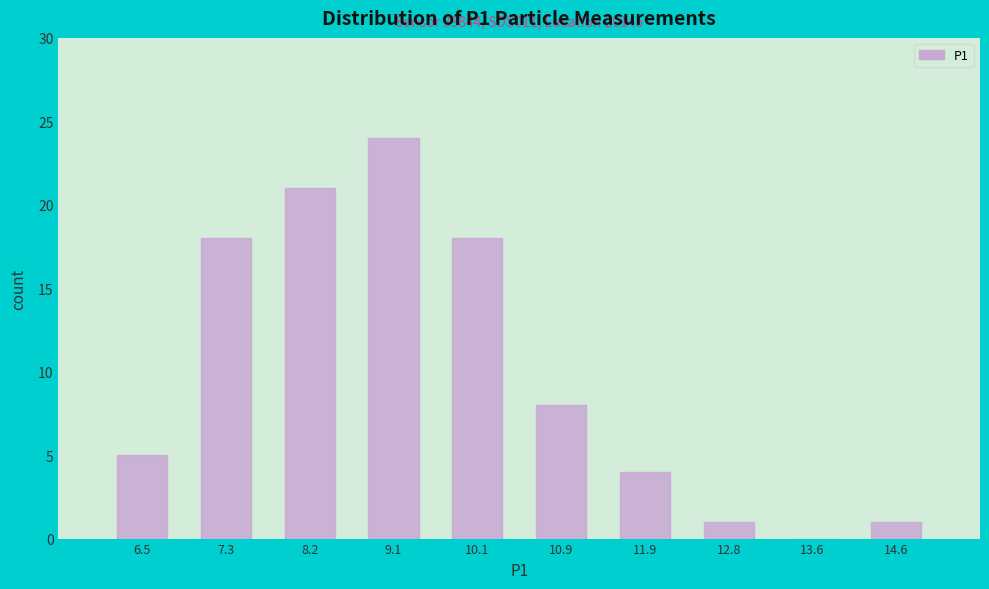

Over which range of the x-axis is the bar tallest?

8.7 to 9.6